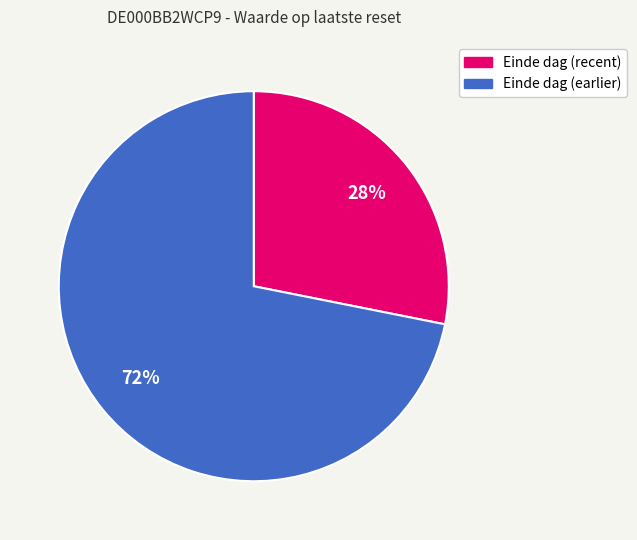

Does any single category account for the majority?

Yes